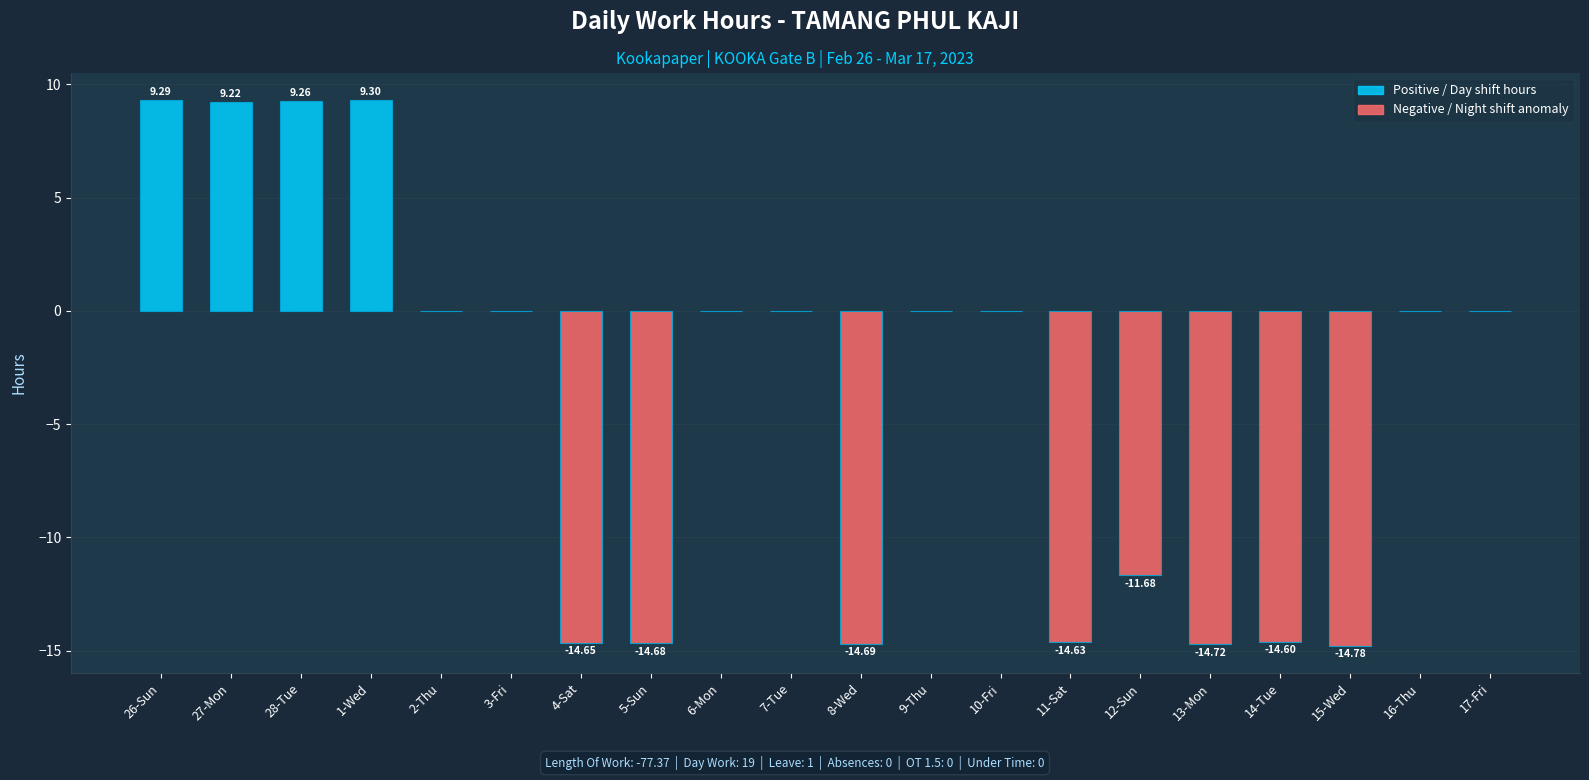

What is the change in value from 3-Fri to 14-Tue?

-14.6